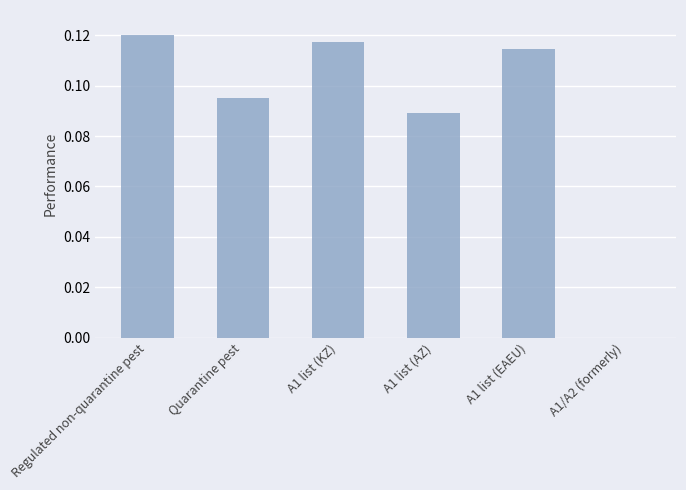

Count the values in the range 0 to 1.

6